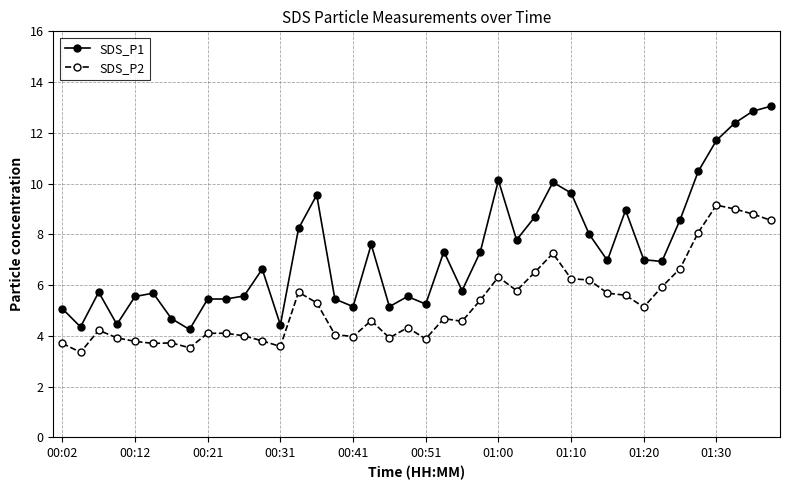

True or false: SDS_P2 and SDS_P1 cross at least once.

False